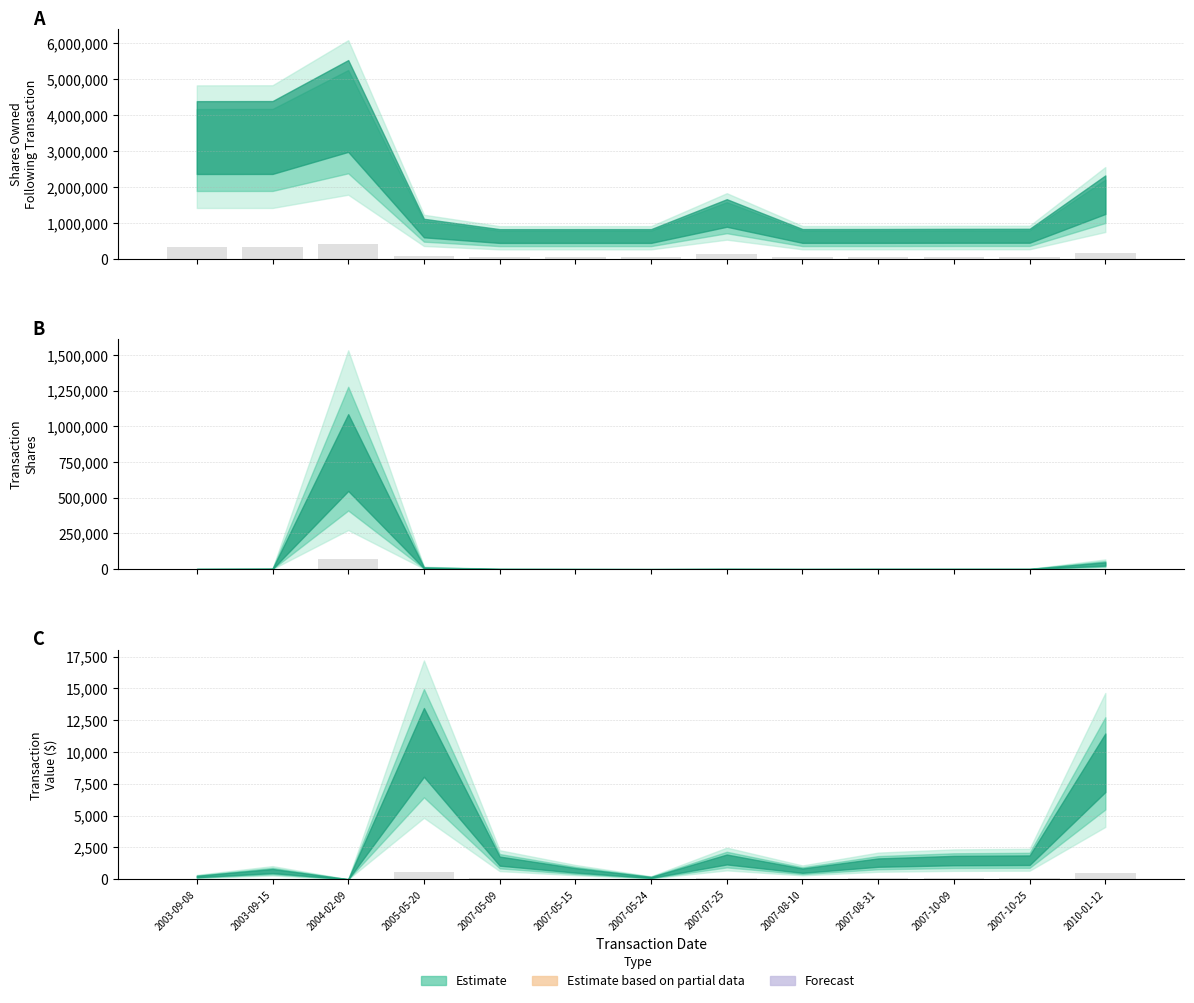

What position from the right is 2004-02-09?

11